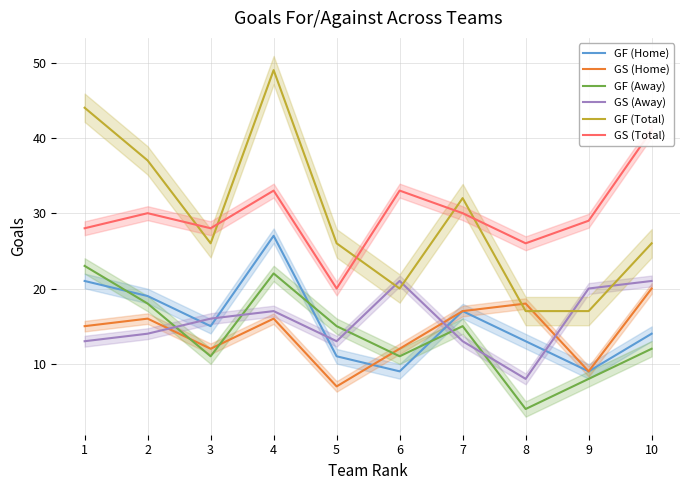

Rank the categories by GF (Home) value from highest to lowest.

4, 1, 2, 7, 3, 10, 8, 5, 6, 9